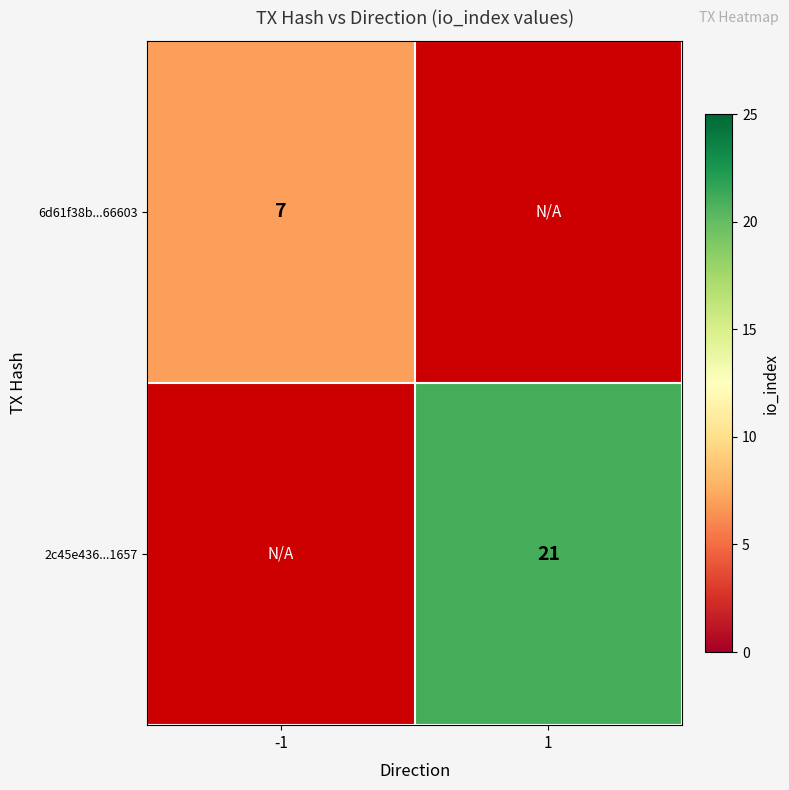

Is it true that 6d61f38b...66603 equals 10 at -1?

False